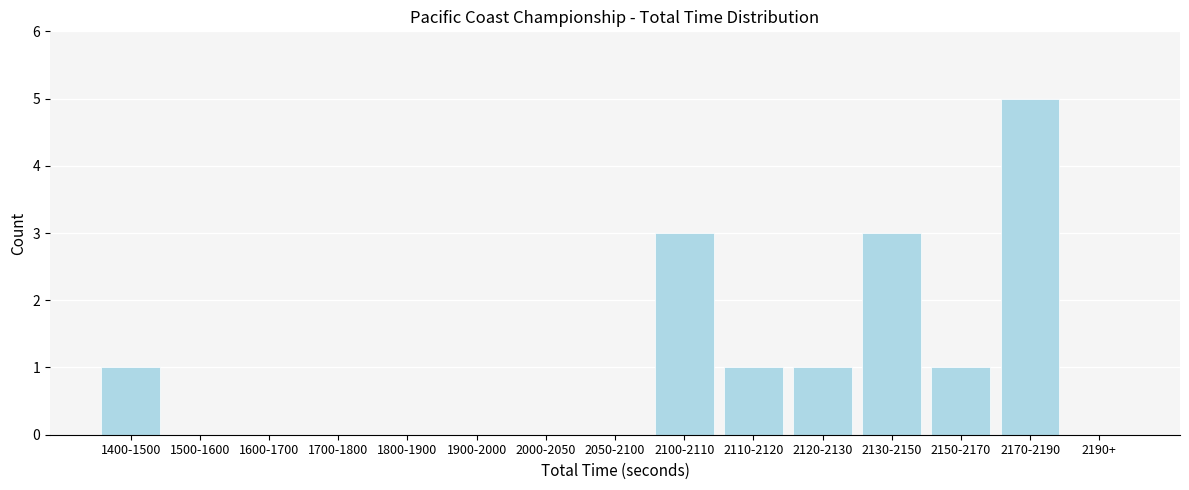

Reading right to left, transcribe all the data shown in this chart.

2190+=0	2170-2190=5	2150-2170=1	2130-2150=3	2120-2130=1	2110-2120=1	2100-2110=3	2050-2100=0	2000-2050=0	1900-2000=0	1800-1900=0	1700-1800=0	1600-1700=0	1500-1600=0	1400-1500=1